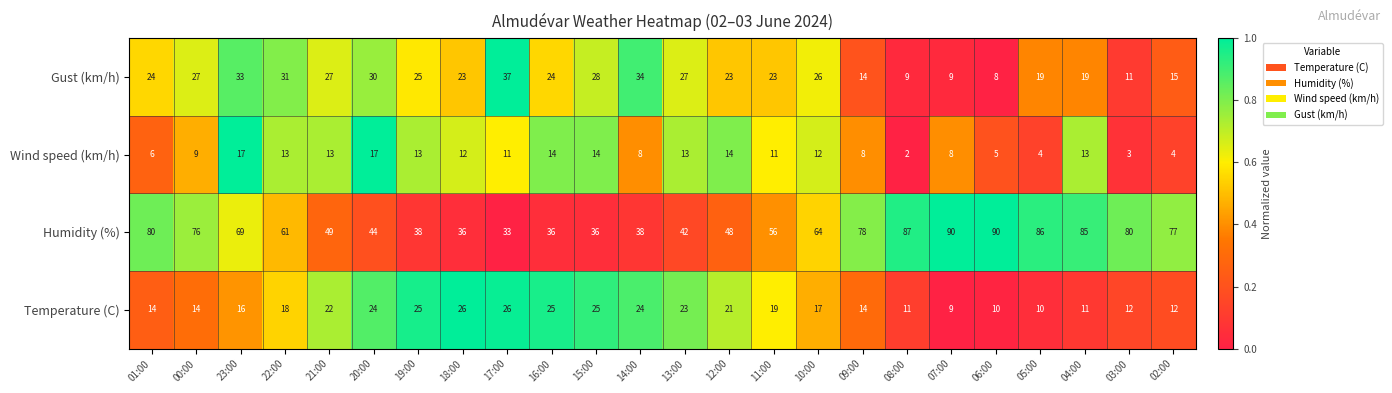

Between 17:00 and 11:00, which series saw the biggest shift?

Humidity (%)